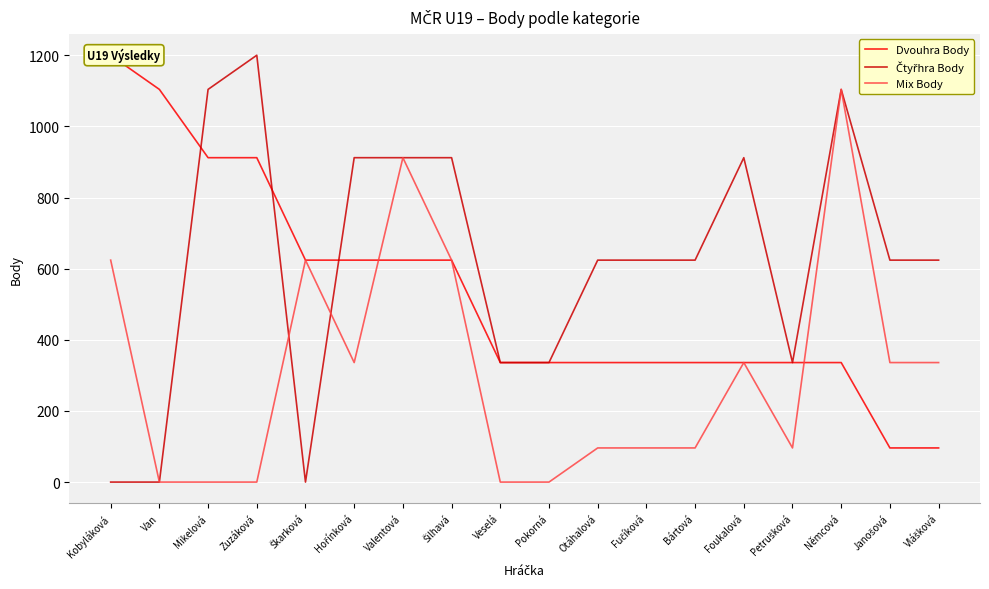

What is the difference between the Dvouhra Body values at Zuzáková and Veselá?

576